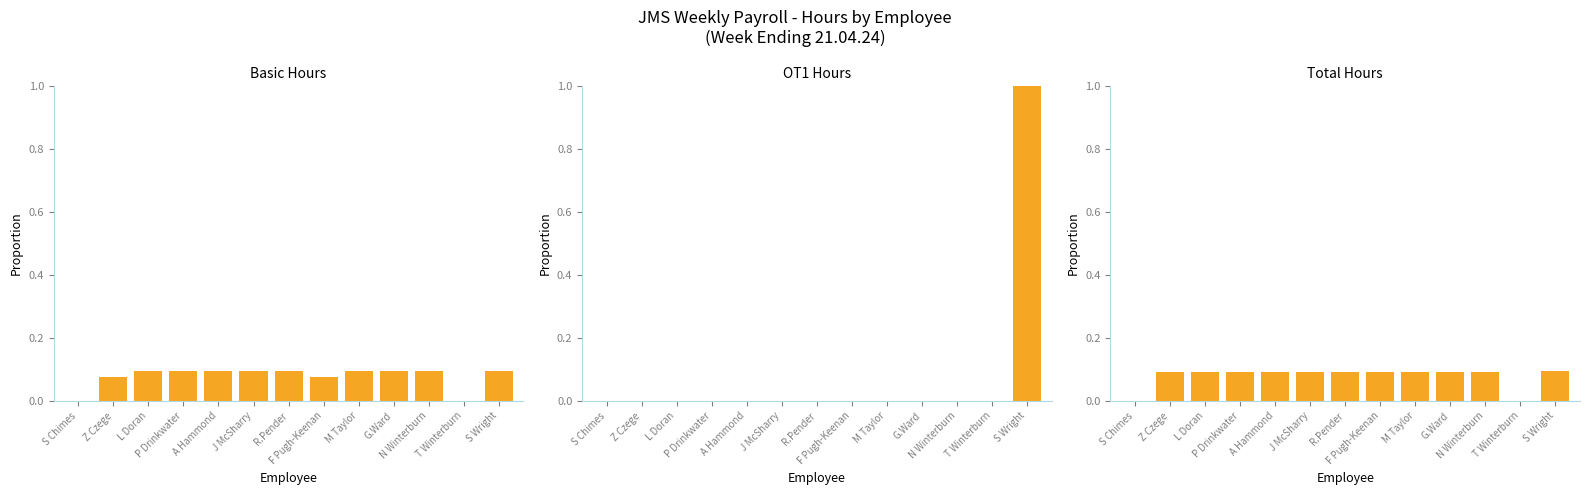

What is the maximum value for Total Hours?

0.1